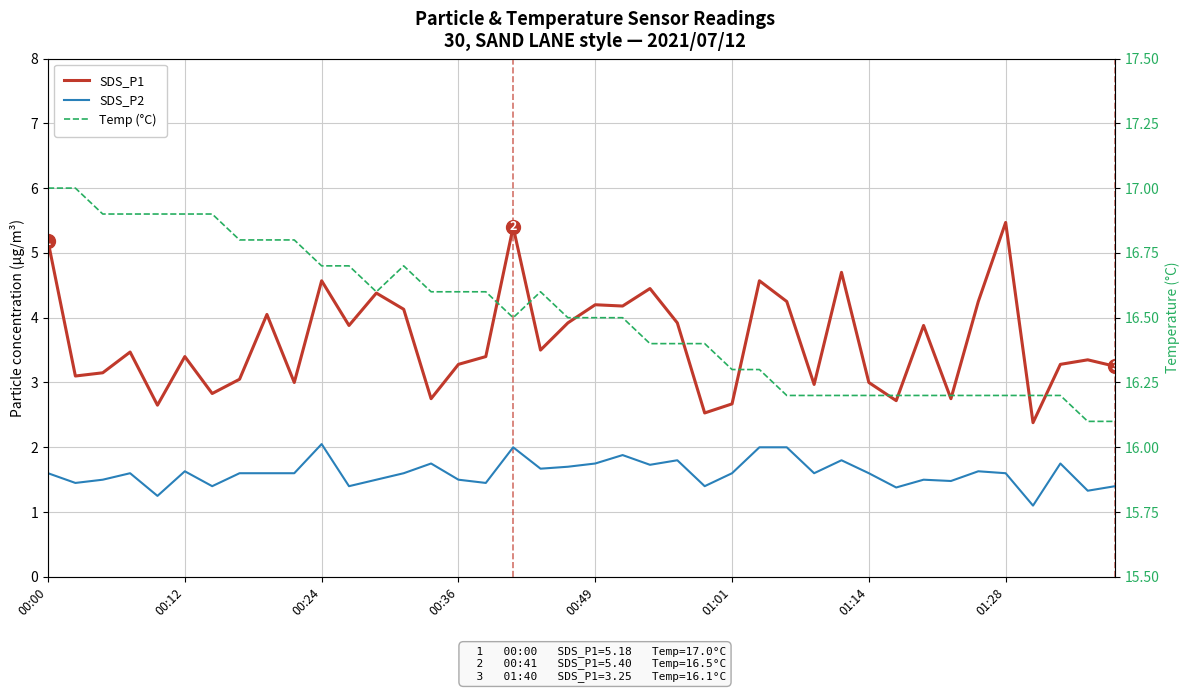

What is the value of the SDS_P2 point at the 40th from the left?

1.4